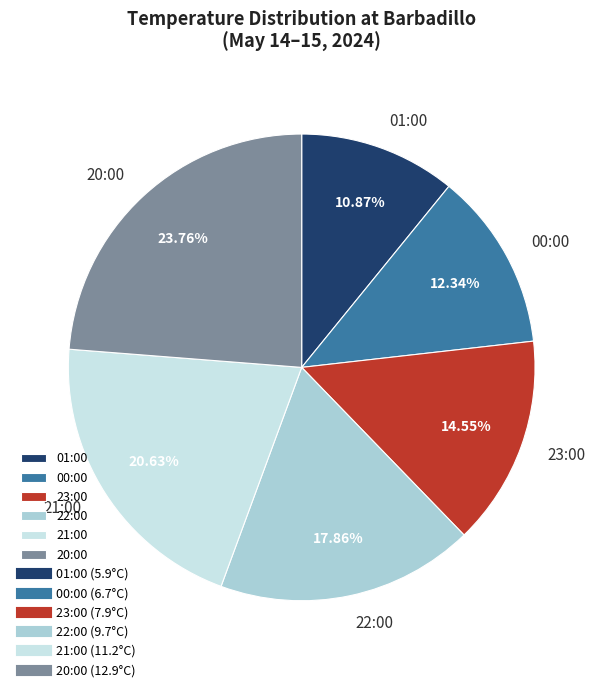

To the nearest percent, what is the combined percentage of 00:00 and 21:00?

33%